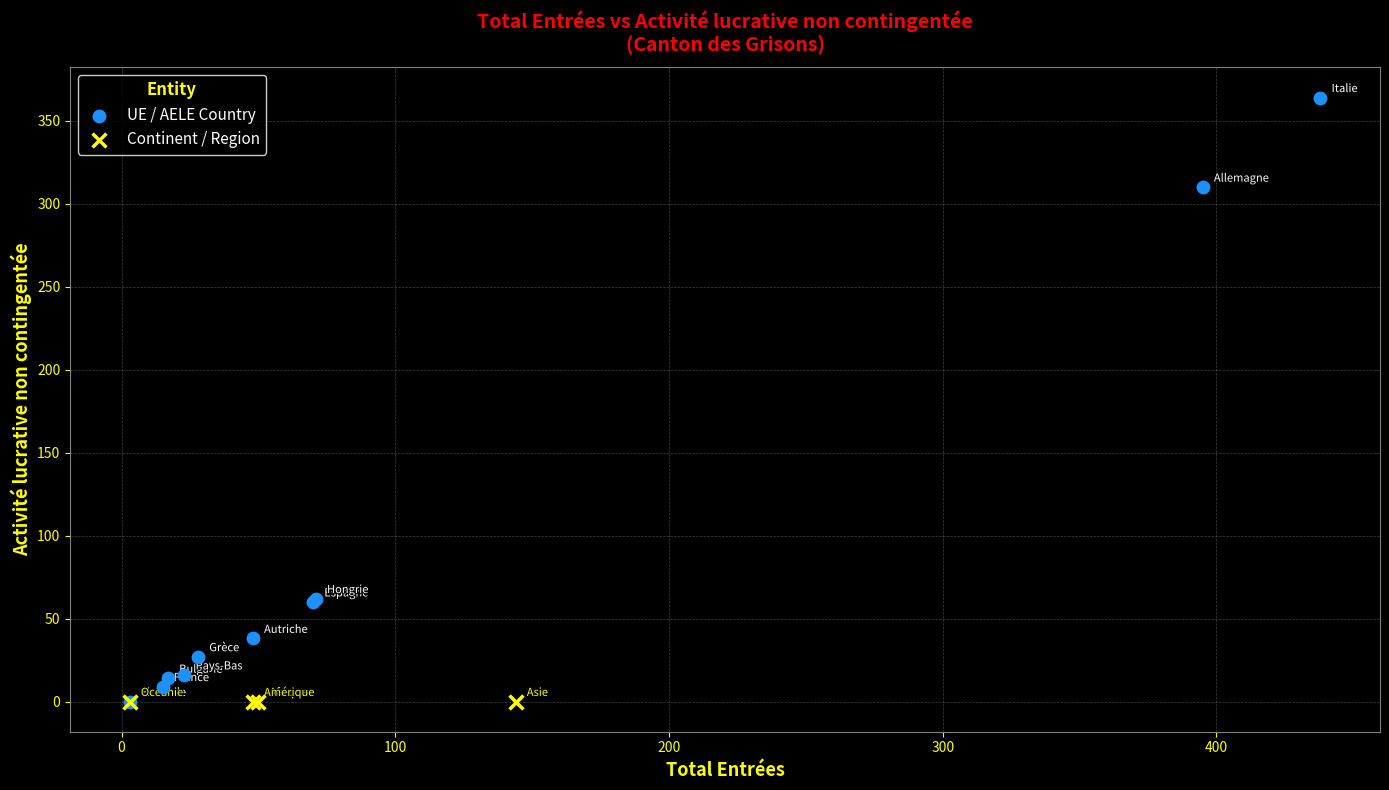

What are all the series names shown in the legend?

UE / AELE Country, Continent / Region